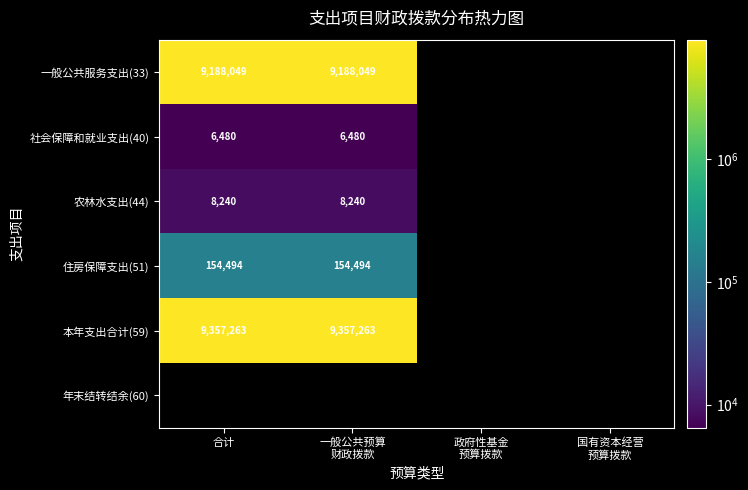

Is the value of 本年支出合计(59) at 国有资本经营 预算拨款 greater than the value of 社会保障和就业支出(40) at 政府性基金 预算拨款?

No